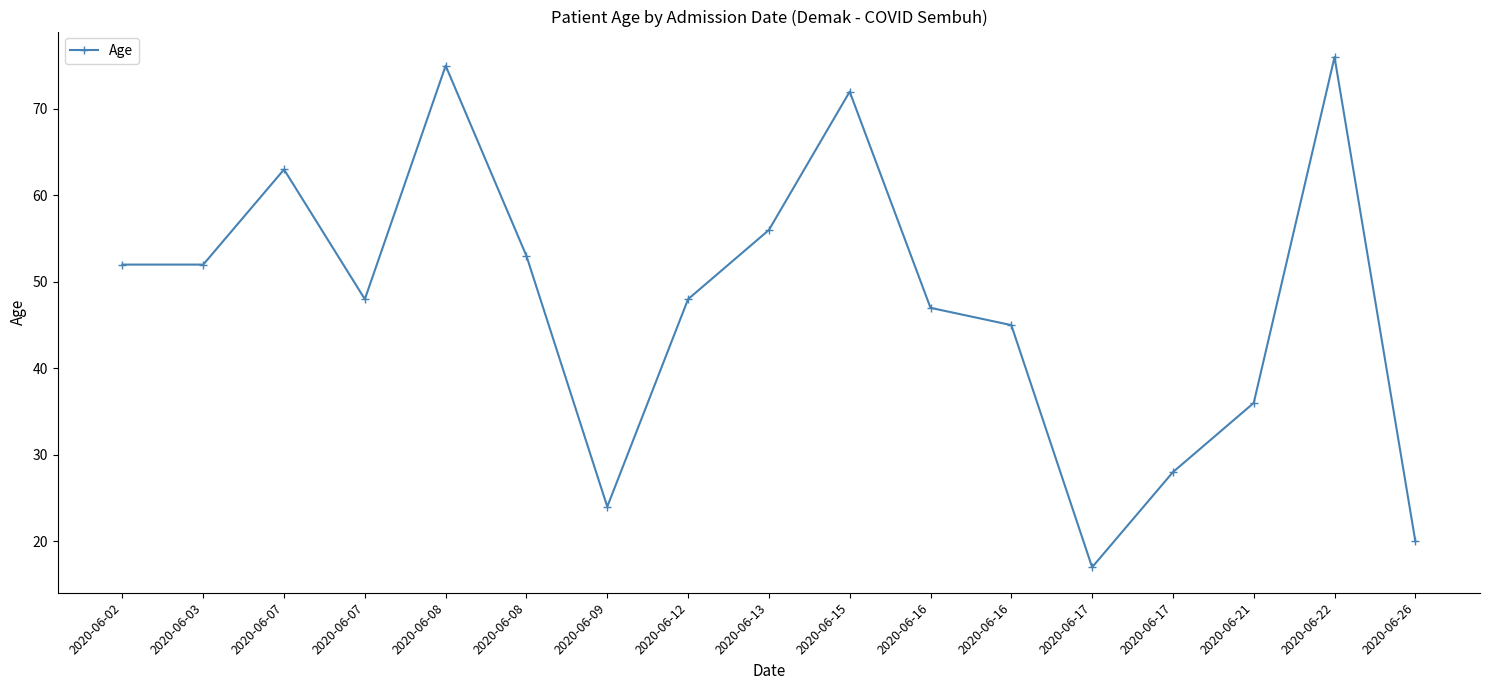

List the labels in order of value, smallest first.

2020-06-17, 2020-06-26, 2020-06-09, 2020-06-17, 2020-06-21, 2020-06-16, 2020-06-16, 2020-06-07, 2020-06-12, 2020-06-02, 2020-06-03, 2020-06-08, 2020-06-13, 2020-06-07, 2020-06-15, 2020-06-08, 2020-06-22